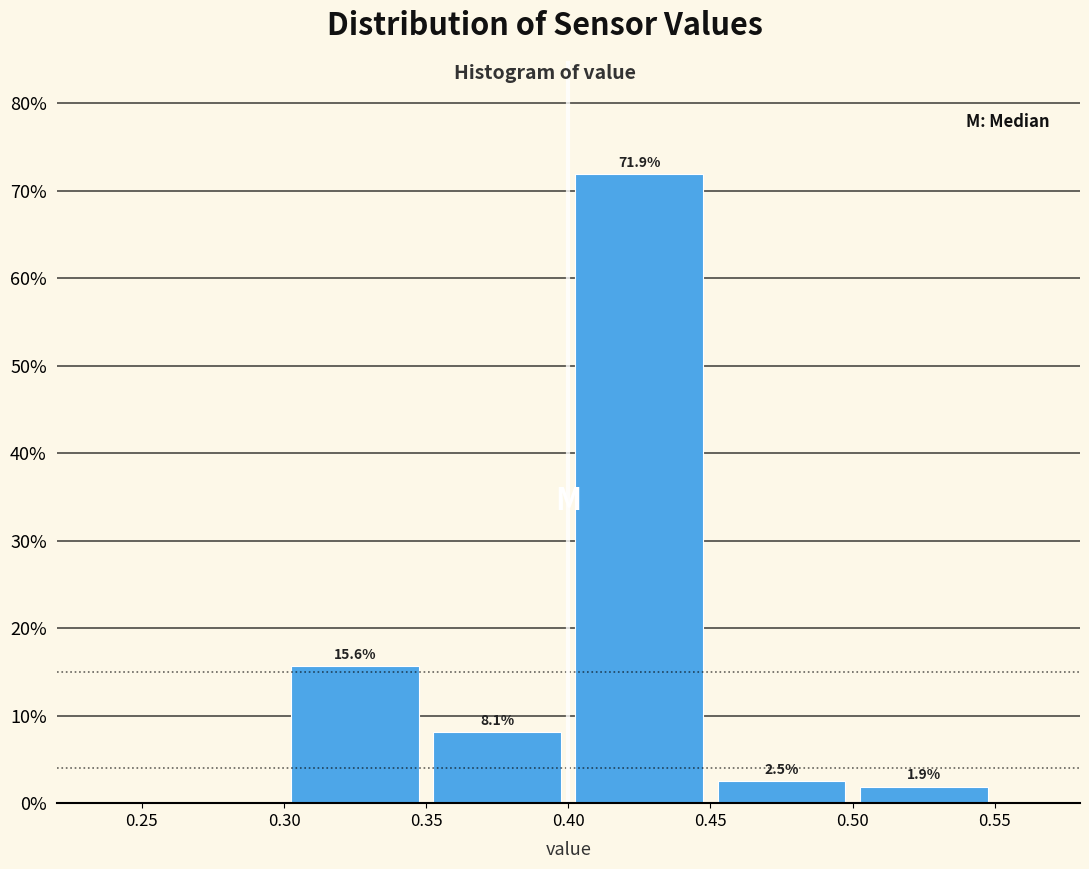

Over which range of the x-axis is the bar tallest?

0.40 to 0.45